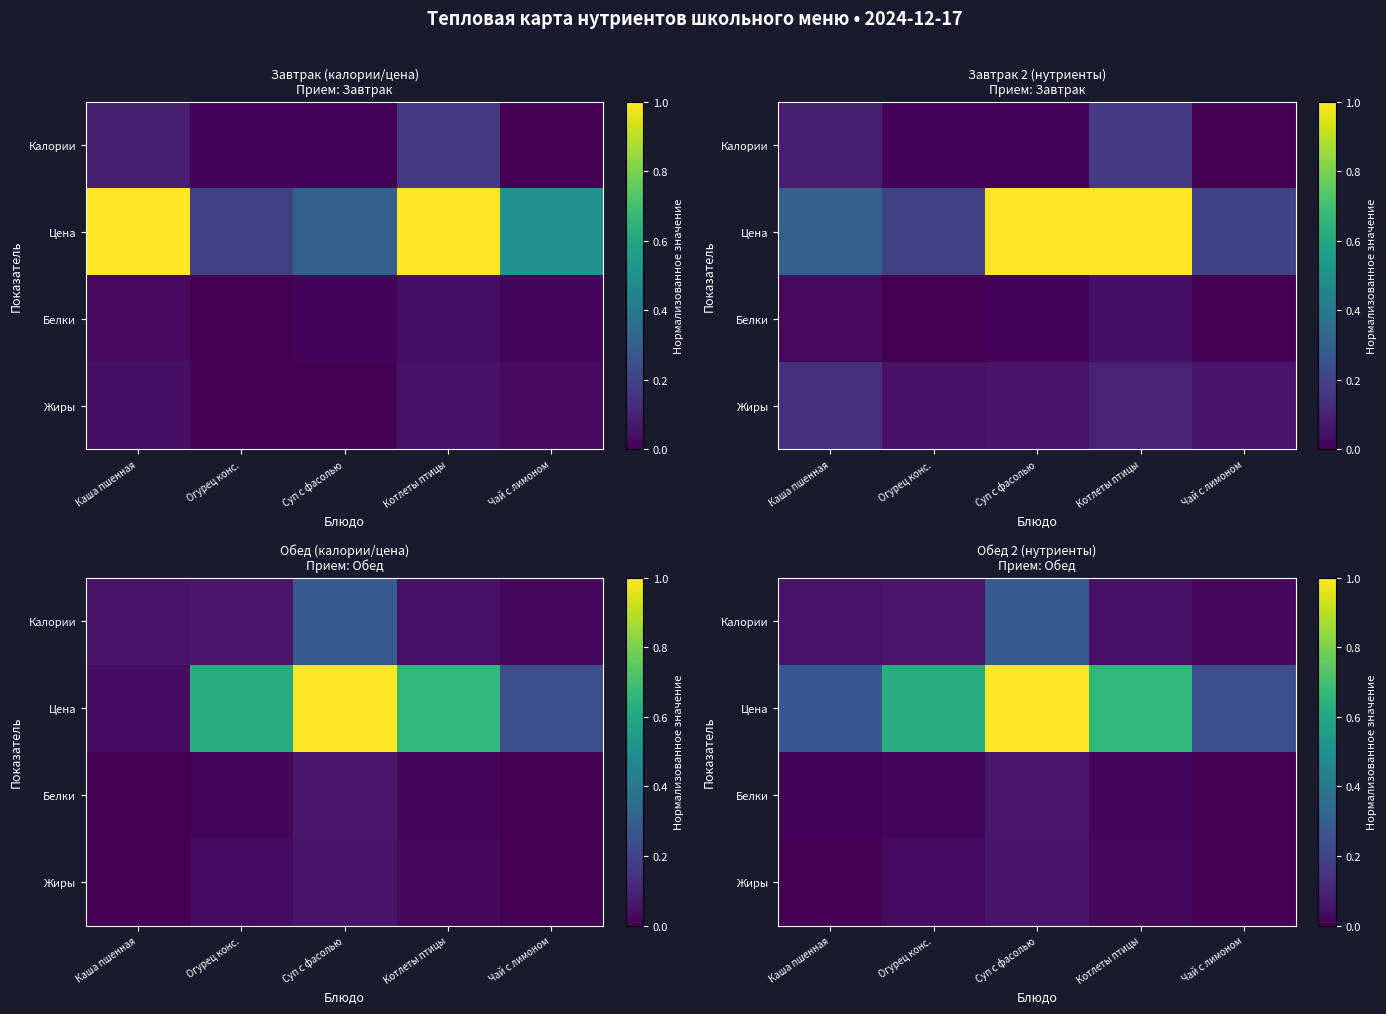

What is the approximate value of Цена at Каша пшенная?

0.3